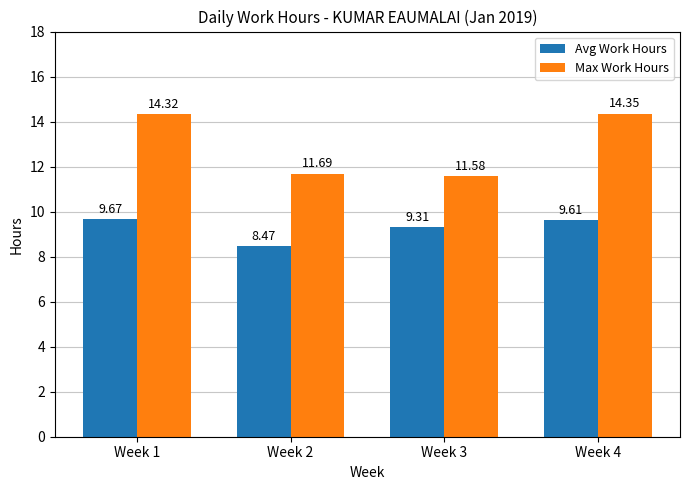

Which series changed the most between Week 1 and Week 2?

Max Work Hours